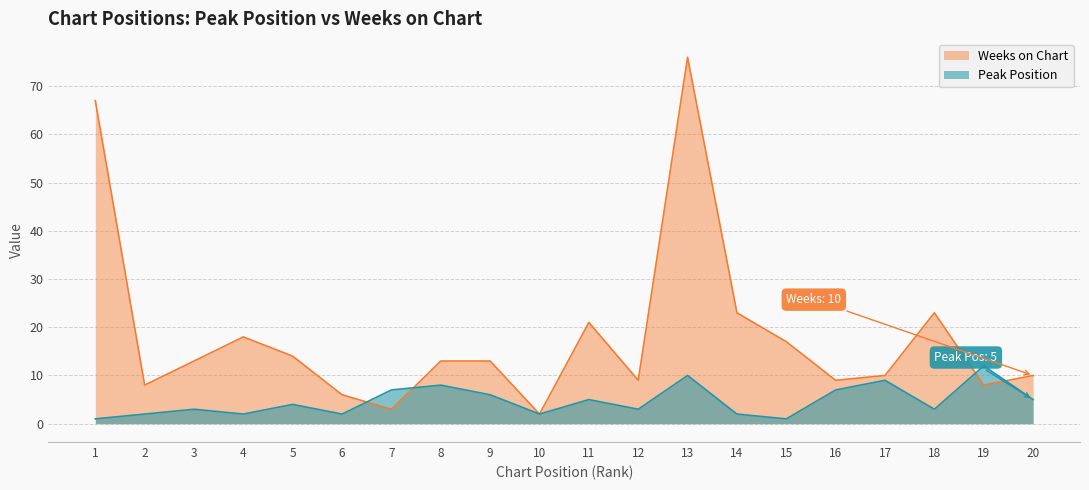

How many lines are shown in the chart?

2